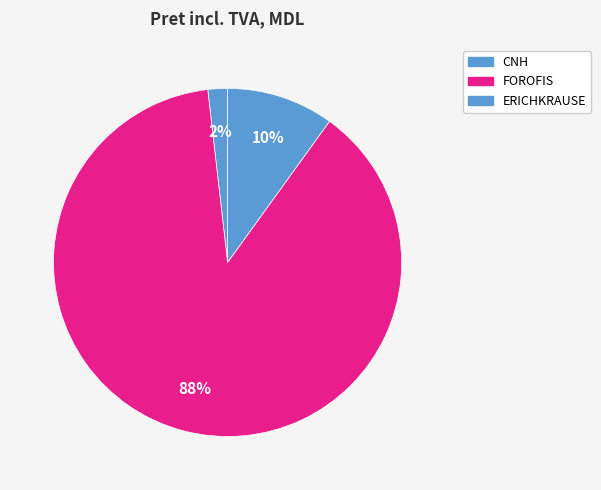

Count the number of slices in the pie.

3